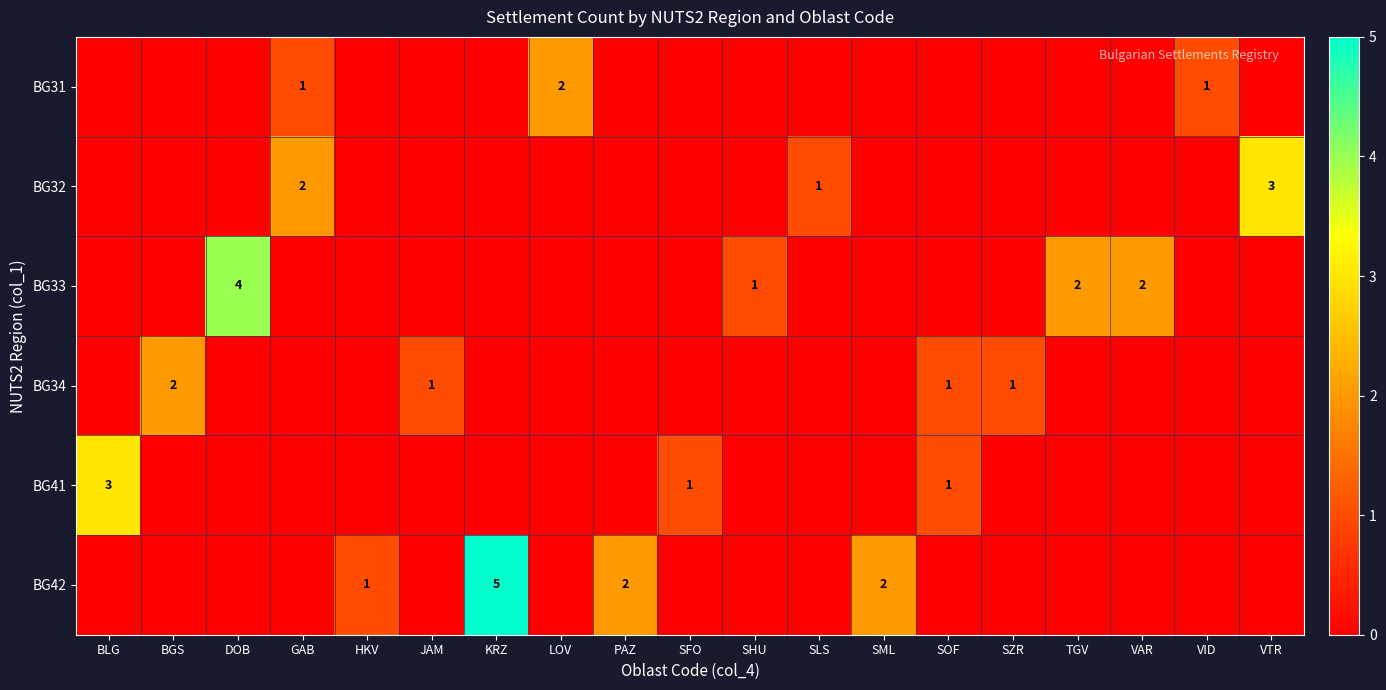

At how many categories does at least one series exceed 1?

11